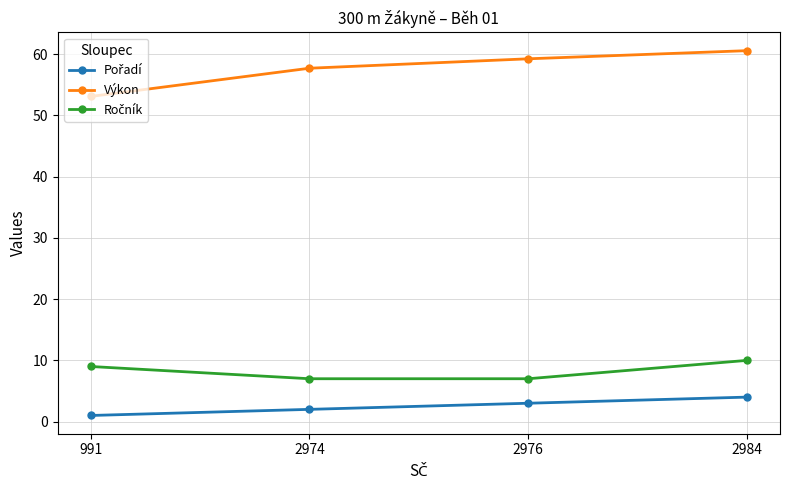

What is the sum of all Výkon values?

230.6